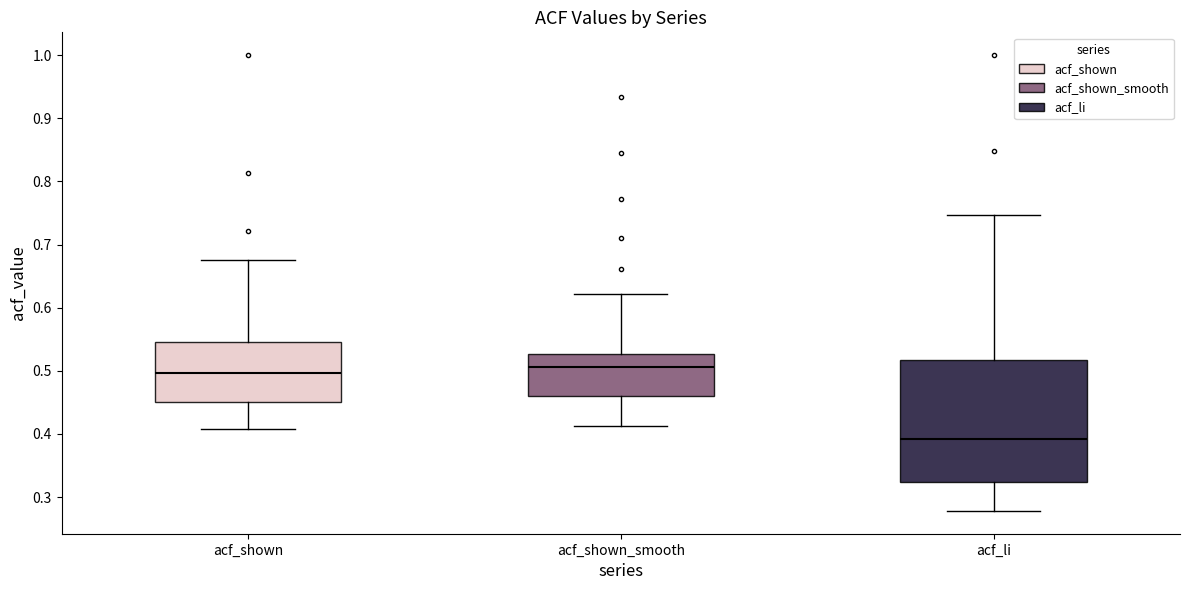

Reading left to right, transcribe this box plot: for each box, give where its median line is, the range the box spans, and where its two whiskers end, as read against the y-axis. The values are not printed on the chart, so give them approximately, as read against the axis.

acf_shown: median 0.50, box 0.45 to 0.55, whiskers 0.41 to 0.68
acf_shown_smooth: median 0.51, box 0.46 to 0.53, whiskers 0.41 to 0.62
acf_li: median 0.39, box 0.32 to 0.52, whiskers 0.28 to 0.75